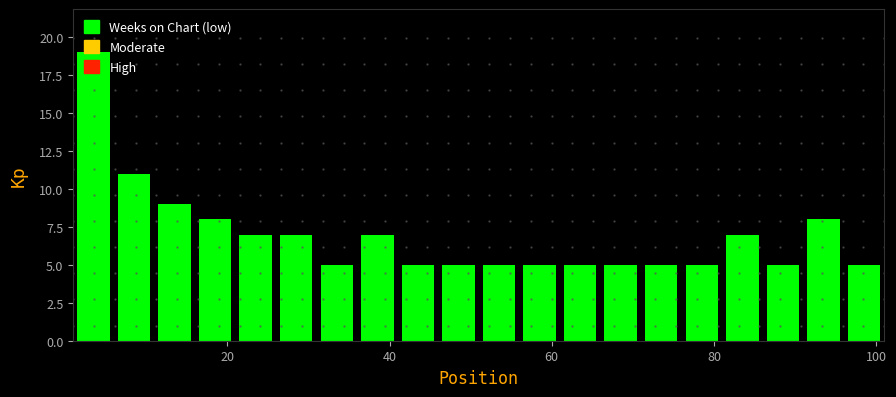

Read against the x-axis, roughly where is the centre of the tallest bar?

4